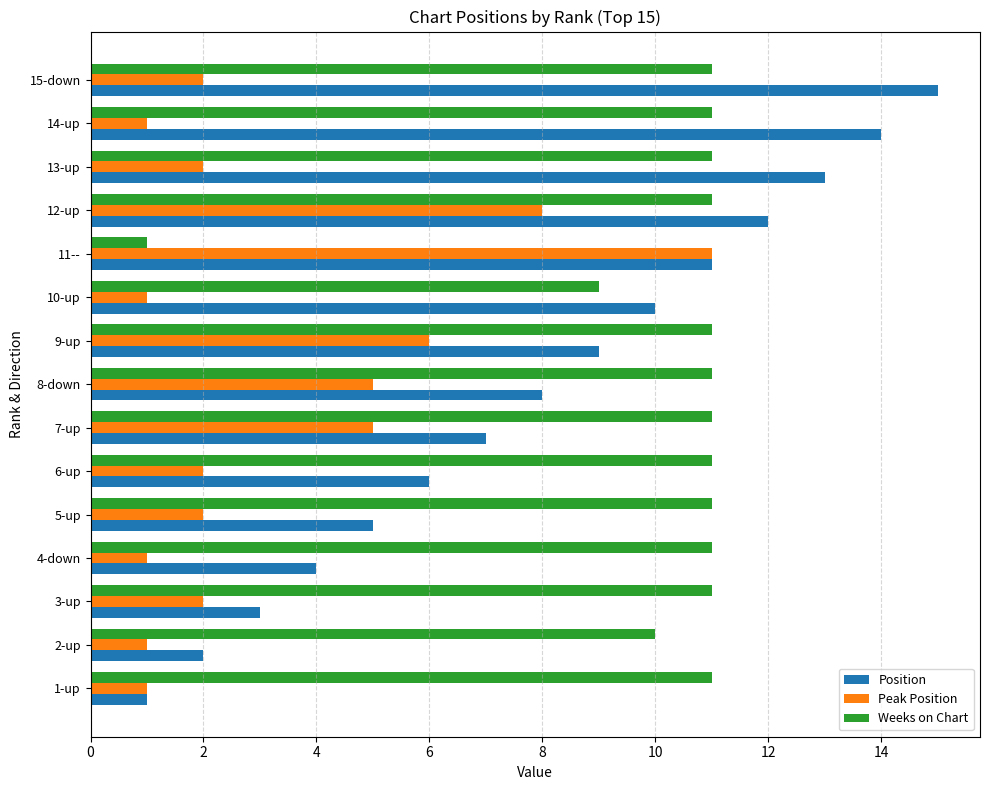

How many data points in Weeks on Chart are less than 11?

3